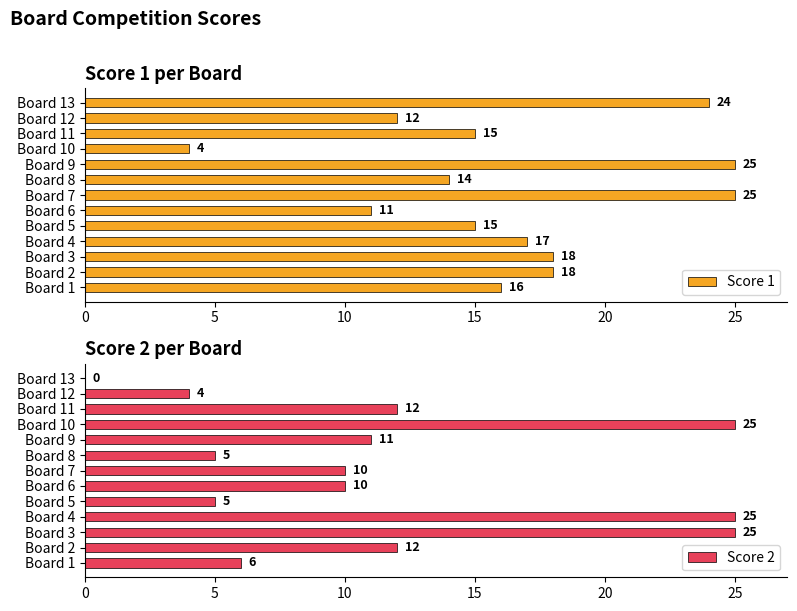

The Score 2 series shows 4 at Board 12. True or false?

True